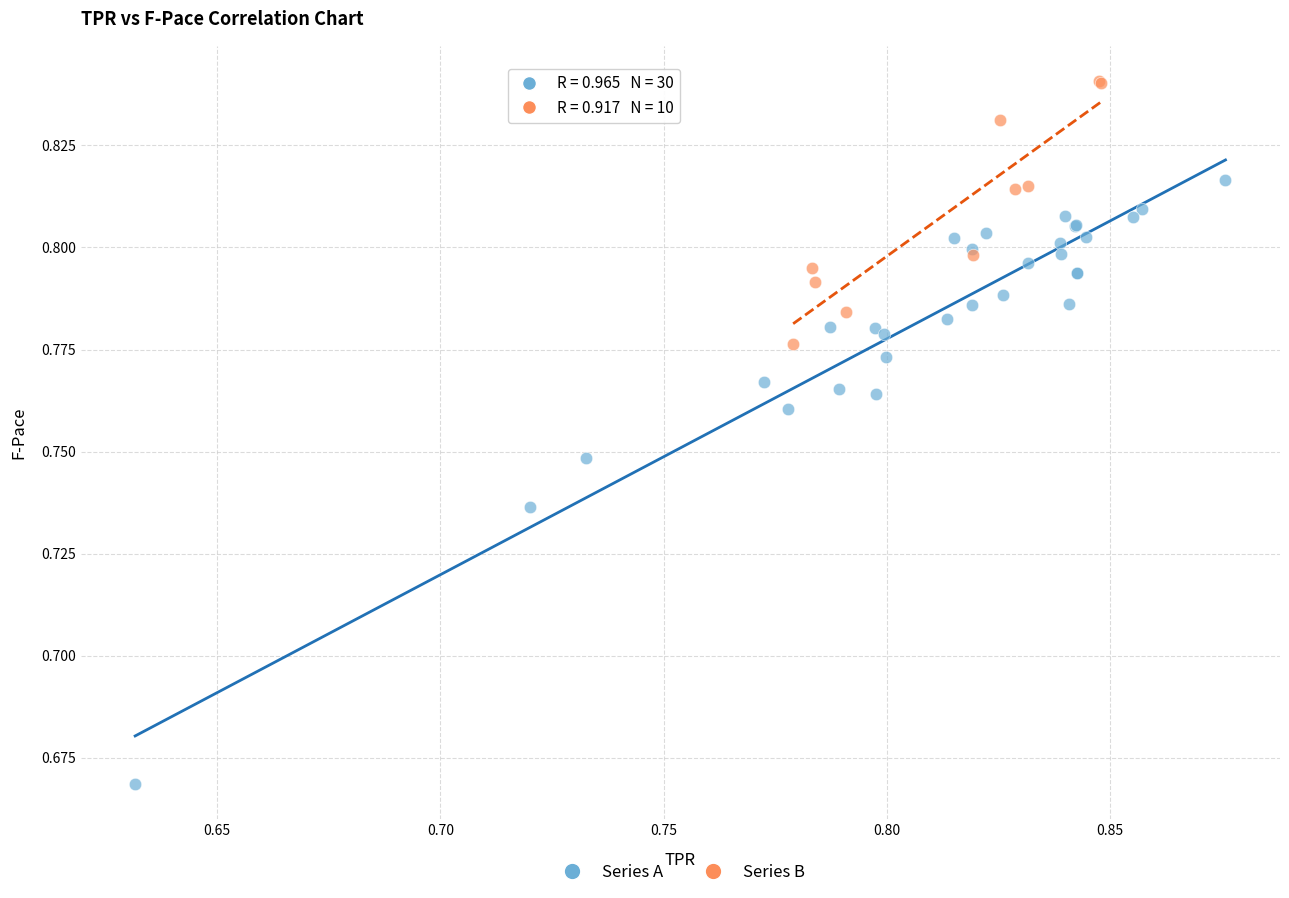

Which series has the largest Y range (max minus min)?

Series A